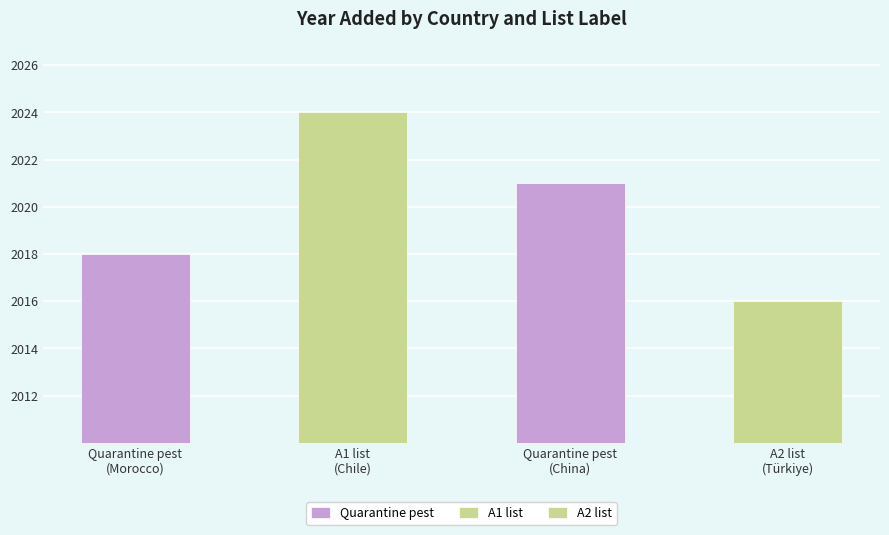

Rank the categories by value from lowest to highest.

A2 list (Europe/TR), Quarantine pest (Africa/MA), Quarantine pest (Asia/CN), A1 list (America/CL)